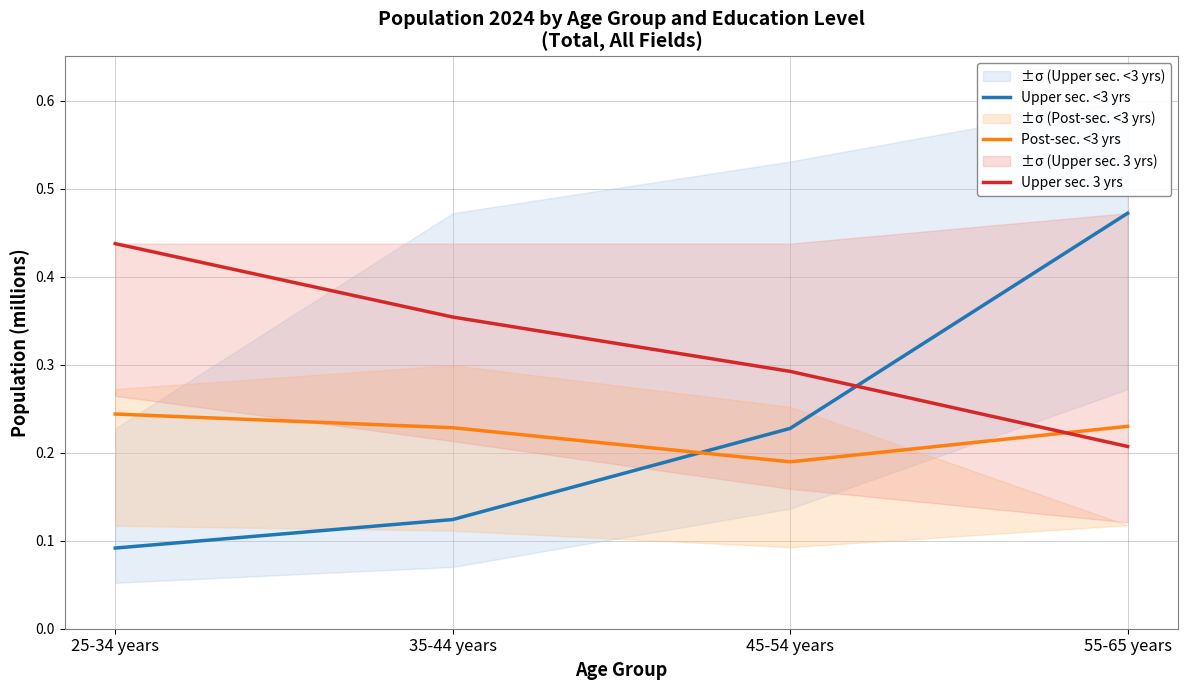

Rank the series at 25-34 years from highest to lowest value.

Upper sec. 3 yrs, Post-sec. <3 yrs, Upper sec. <3 yrs